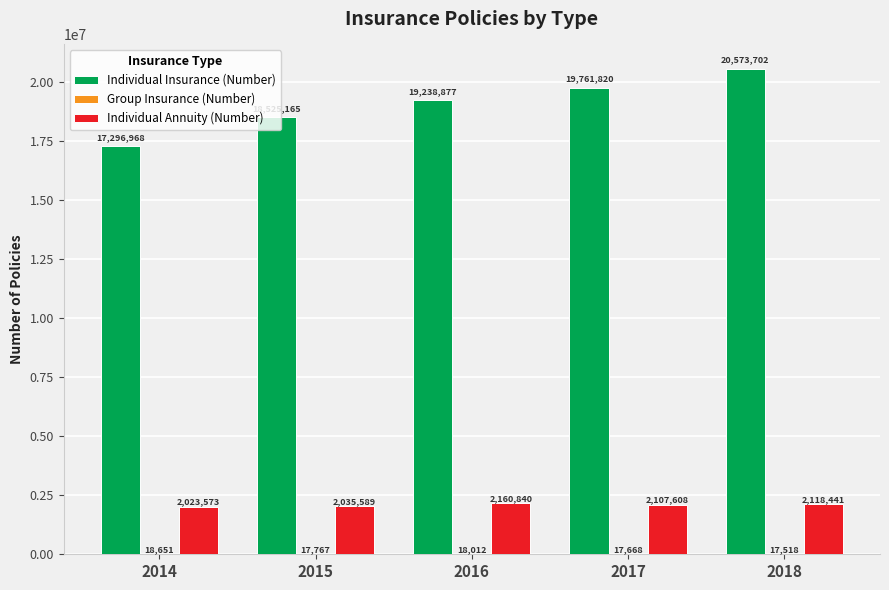

The Individual Insurance (Number) series shows 31043820 at 2016. True or false?

False